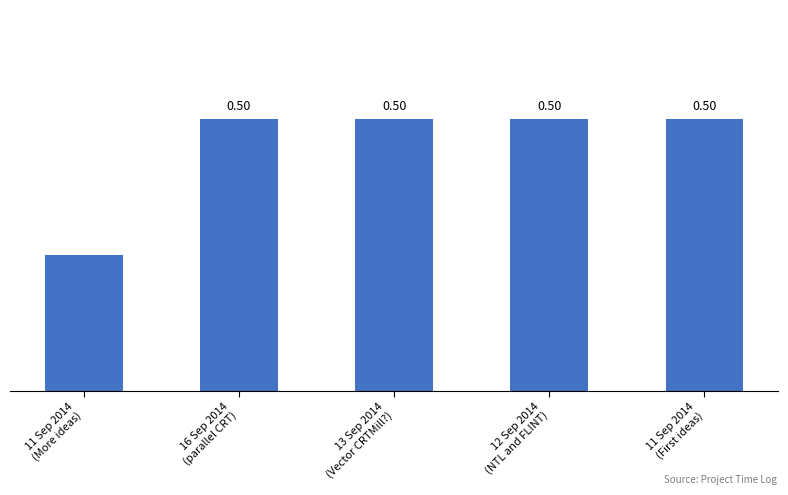

Rank the categories by value from lowest to highest.

11 Sep 2014
(More ideas), 16 Sep 2014
(parallel CRT), 13 Sep 2014
(Vector CRTMill?), 12 Sep 2014
(NTL and FLINT), 11 Sep 2014
(First ideas)